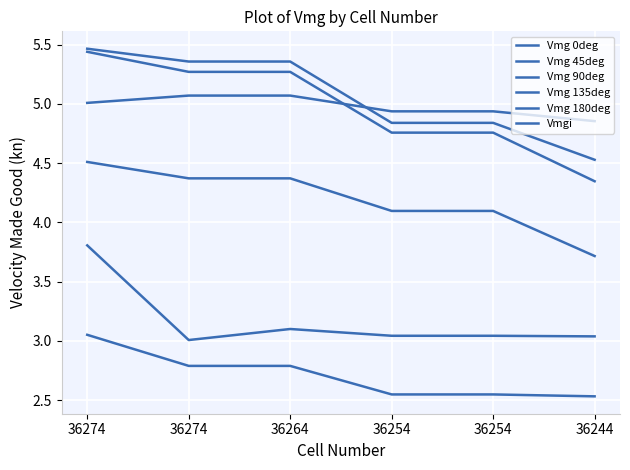

What is the difference between the second highest and minimum values in the Vmgi series?

0.1